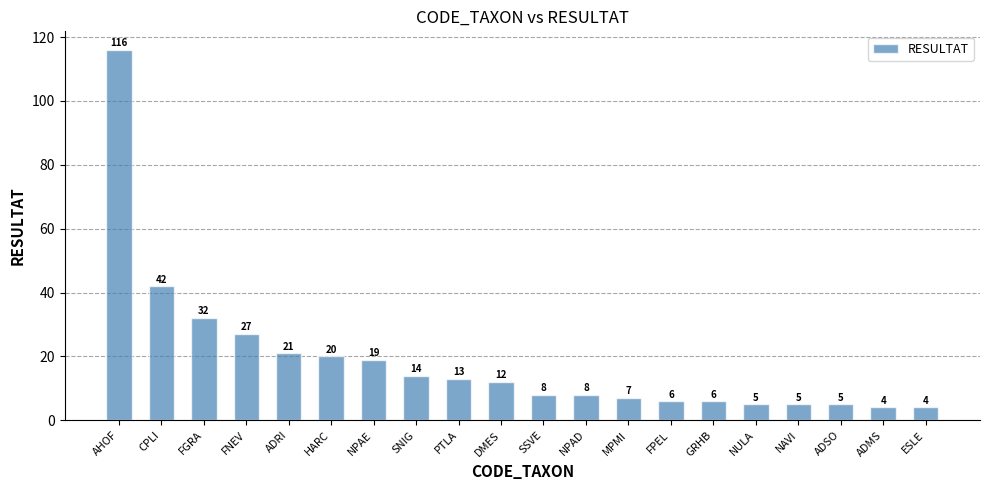

At which label is the value closest to 60?

CPLI